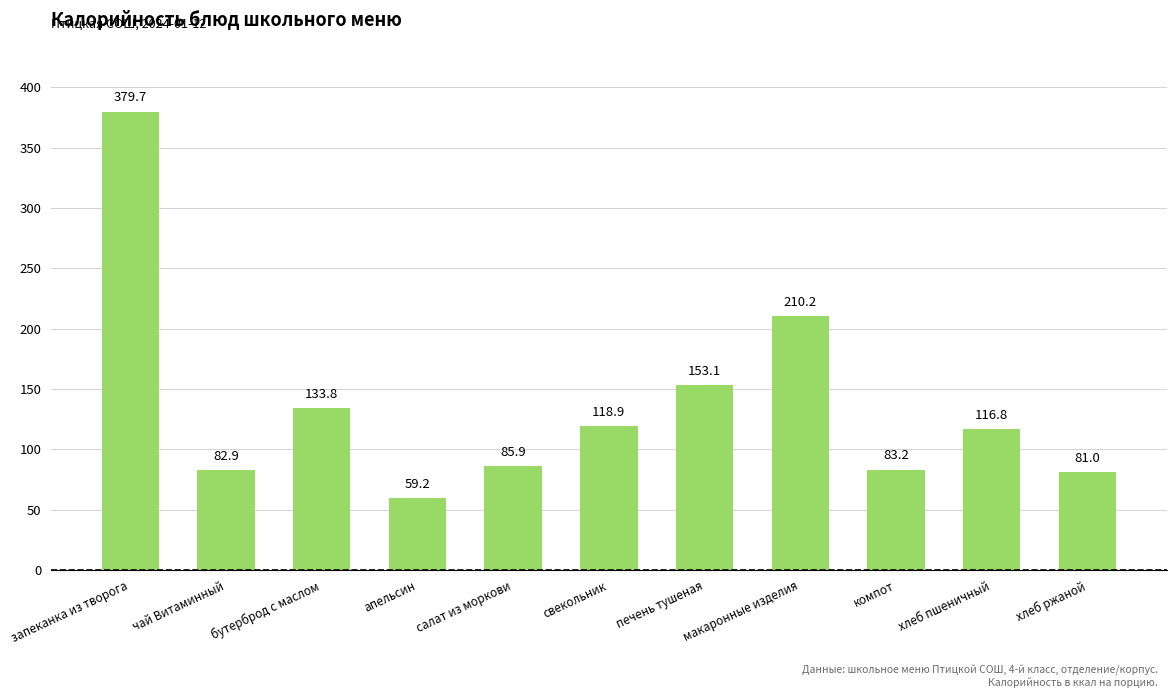

Reading left to right, extract all data points from this chart.

запеканка из творога=379.7	чай Витаминный=82.9	бутерброд с маслом=133.8	апельсин=59.2	салат из моркови=85.9	свекольник=118.9	печень тушеная=153.1	макаронные изделия=210.2	компот=83.2	хлеб пшеничный=116.8	хлеб ржаной=81.0